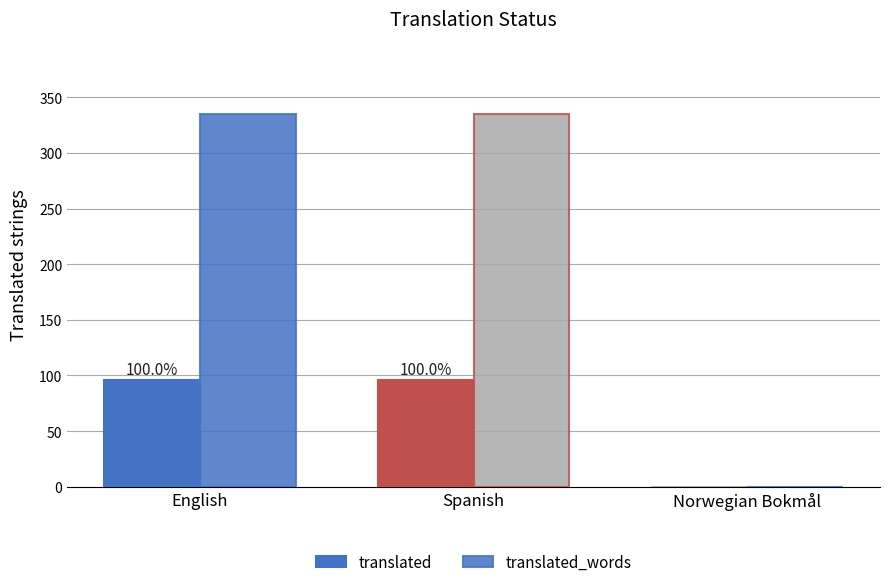

Reading left to right, transcribe all the data shown in this chart.

translated: English=96	Spanish=96	Norwegian Bokmål=0
translated_words: English=335	Spanish=335	Norwegian Bokmål=0